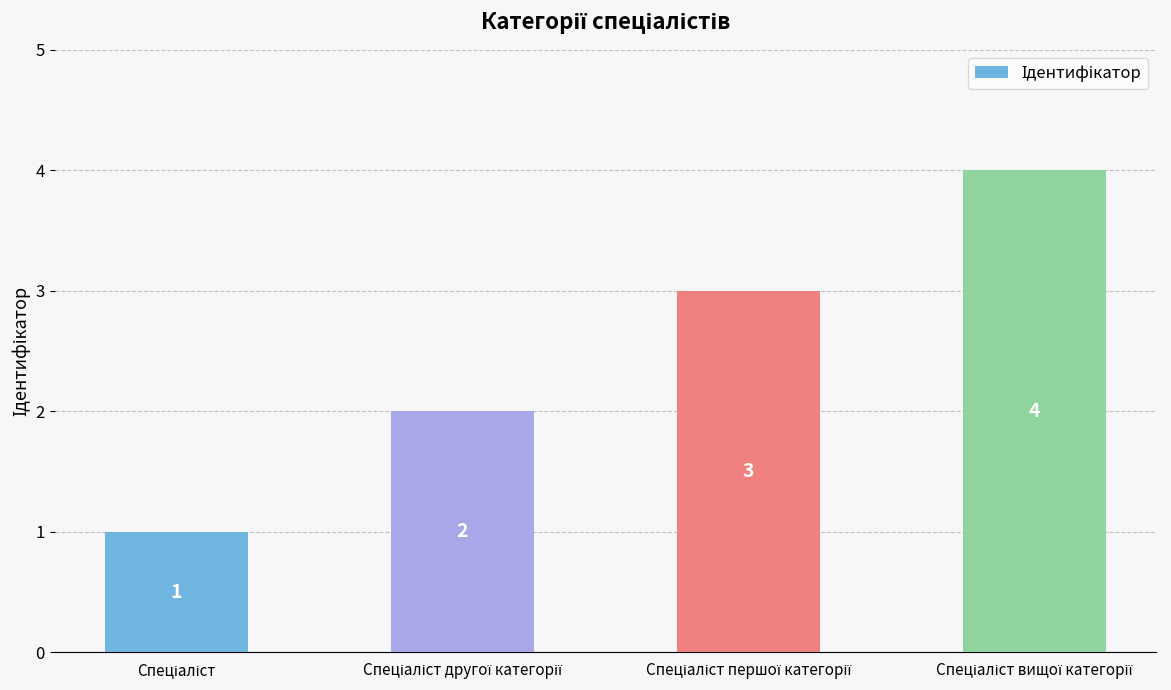

How many distinct data groups are displayed?

1